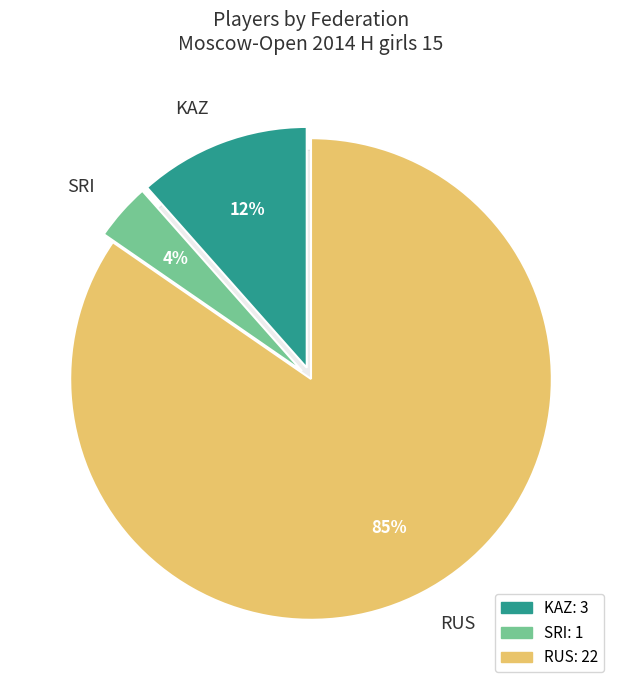

How many slices are in this pie chart?

3